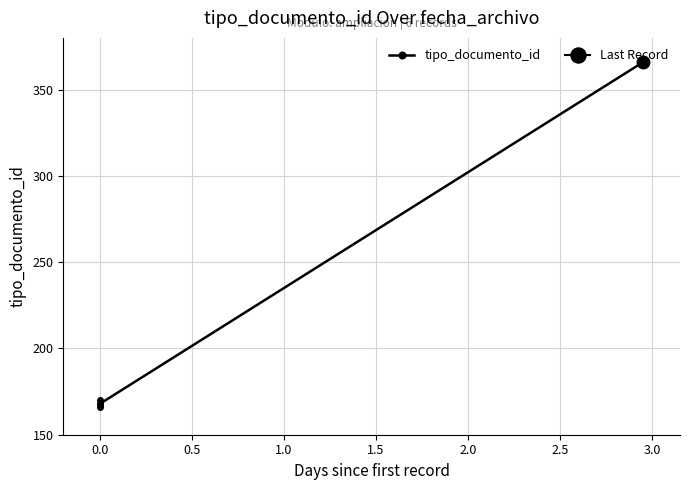

What is the difference between the maximum and minimum values?

200